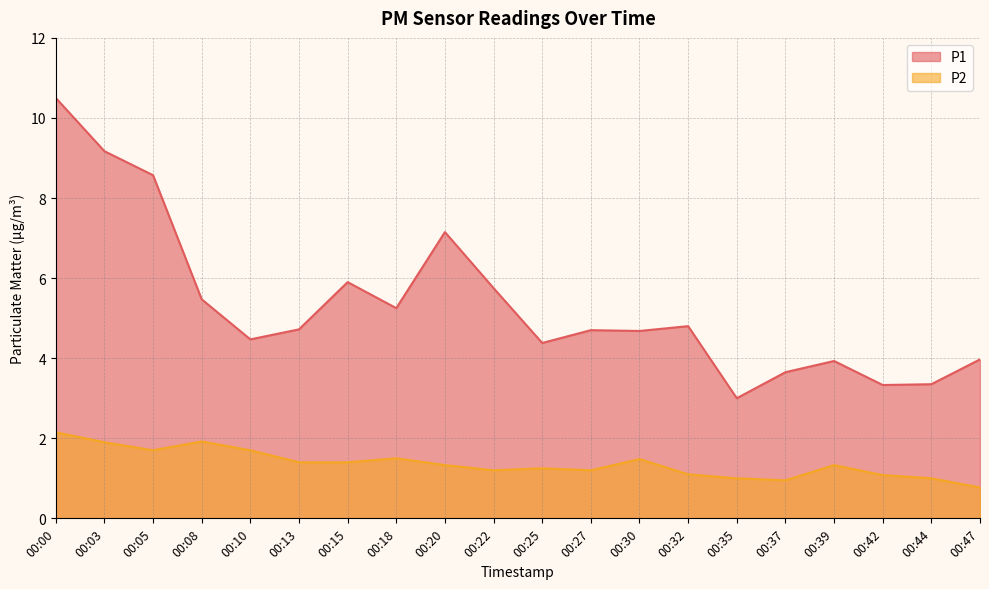

Reading left to right, list all the values displayed in this chart.

P1: 10.5	9.2	8.6	5.5	4.5	4.7	5.9	5.2	7.2	5.8	4.4	4.7	4.7	4.8	3.0	3.6	3.9	3.3	3.4	4.0
P2: 2.1	1.9	1.7	1.9	1.7	1.4	1.4	1.5	1.3	1.2	1.2	1.2	1.5	1.1	1.0	0.9	1.3	1.1	1.0	0.8